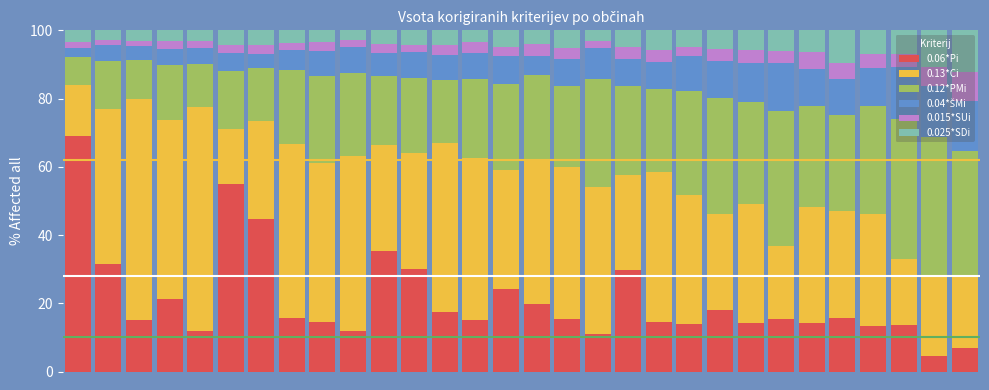

What is the maximum value for 0.06*Pi?

69.0